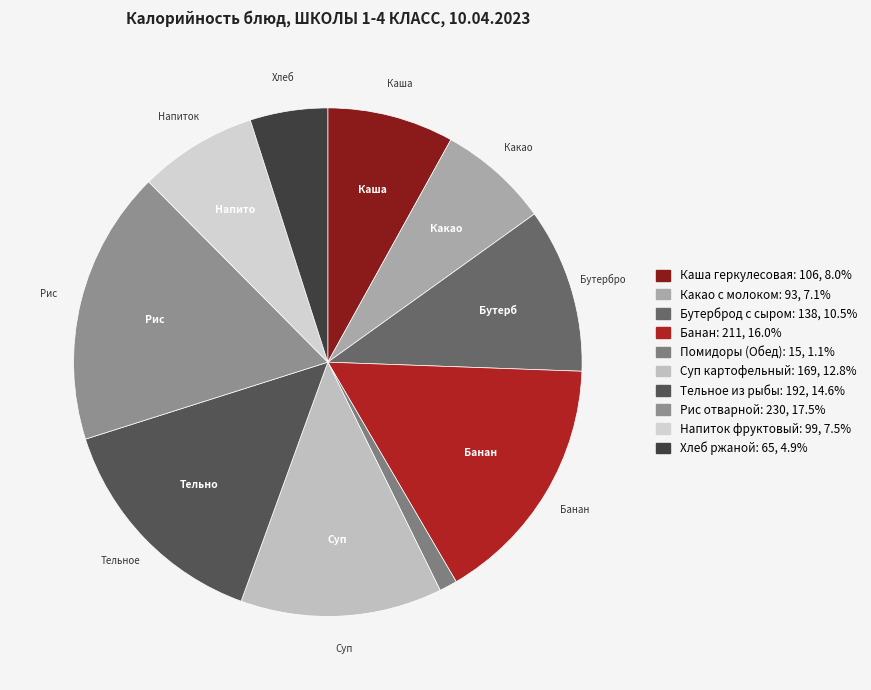

Count the number of slices in the pie.

10